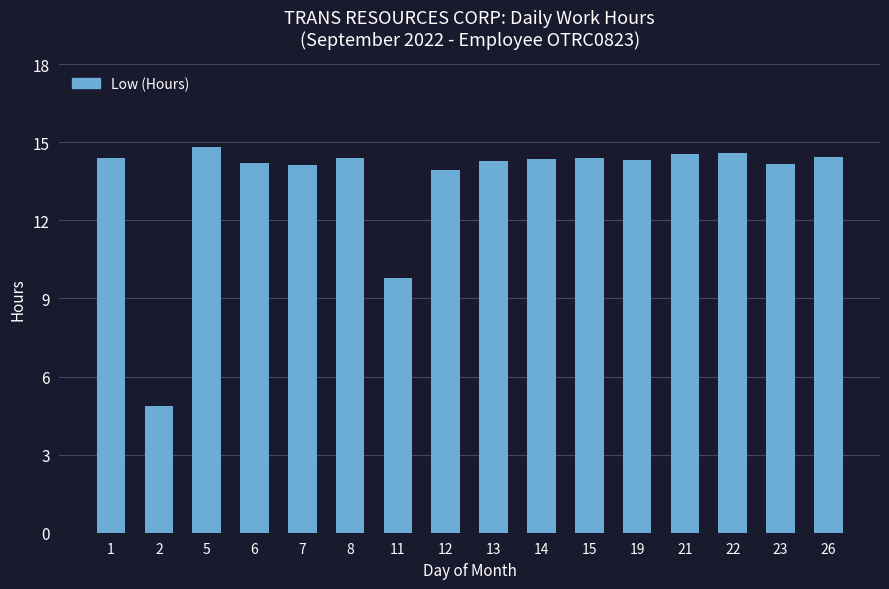

What is the change in value from 7 to 8?

+0.2